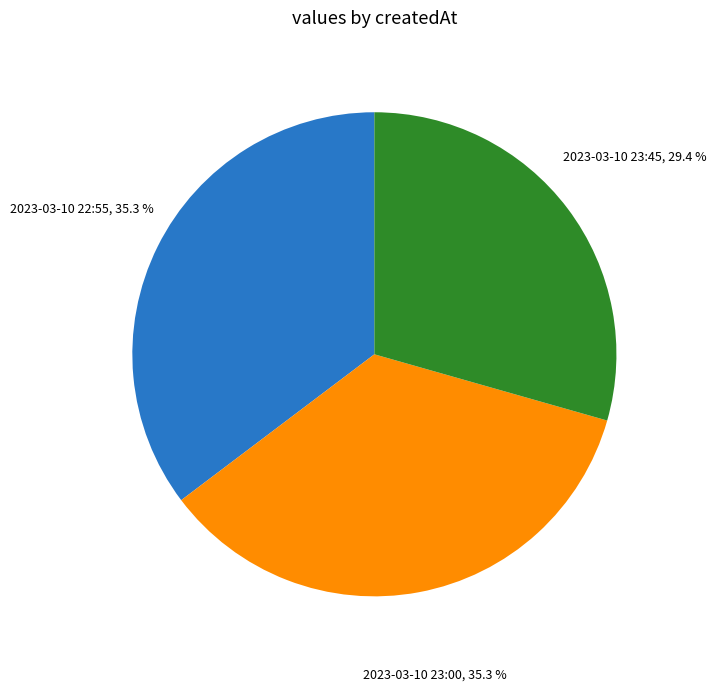

Which category has the smallest portion of the pie?

2023-03-10 23:45